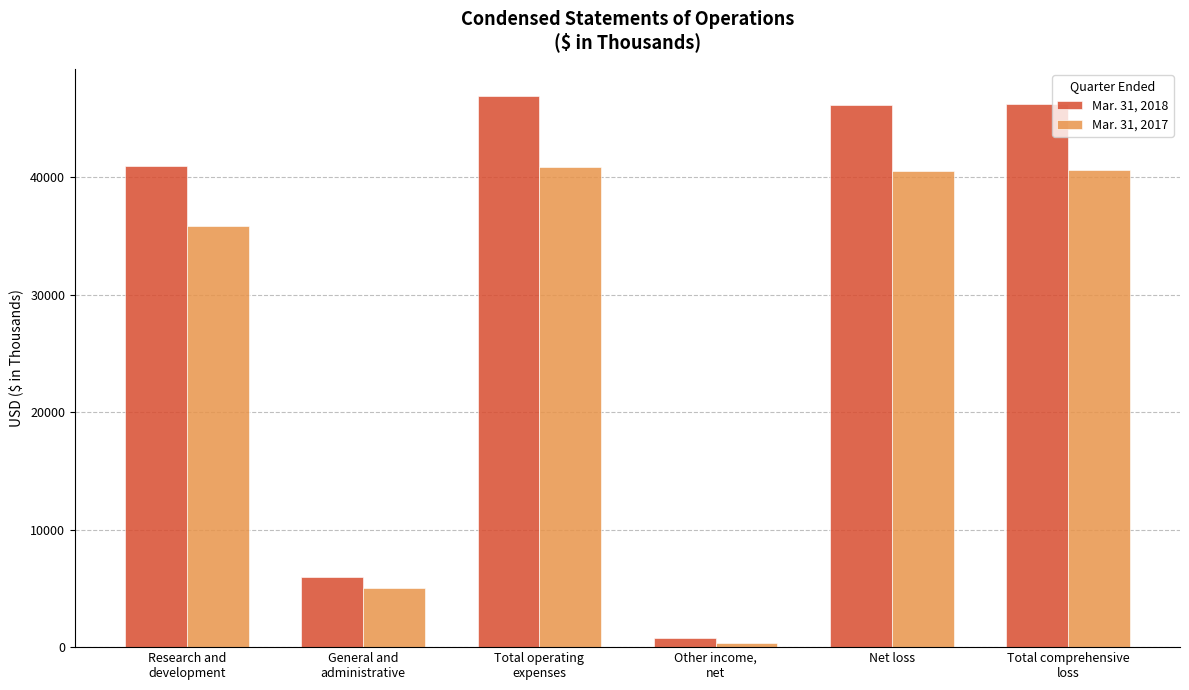

List the series in order of their overall mean, highest first.

Mar. 31, 2018, Mar. 31, 2017